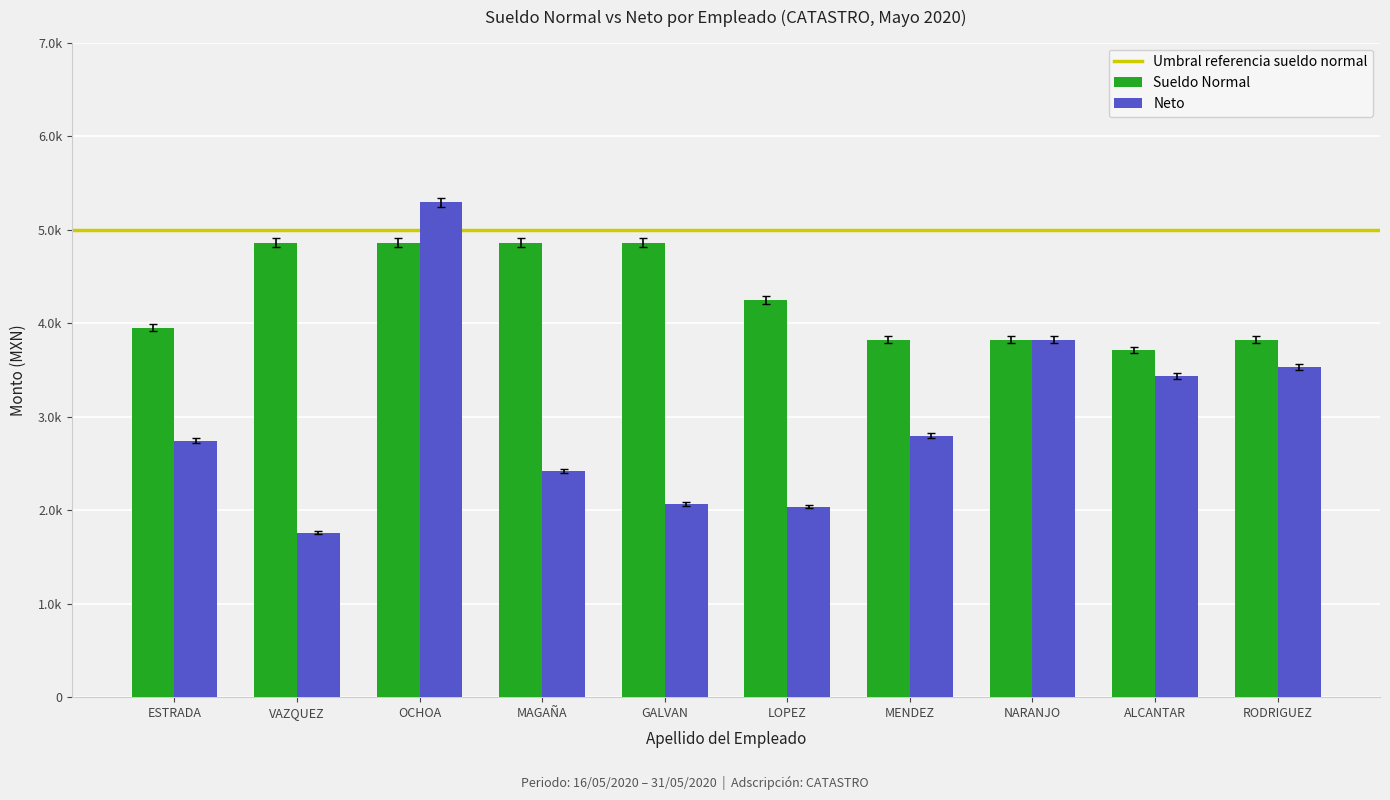

Rank the categories by Sueldo Normal value from highest to lowest.

VAZQUEZ, OCHOA, MAGAÑA, GALVAN, LOPEZ, ESTRADA, MENDEZ, NARANJO, RODRIGUEZ, ALCANTAR